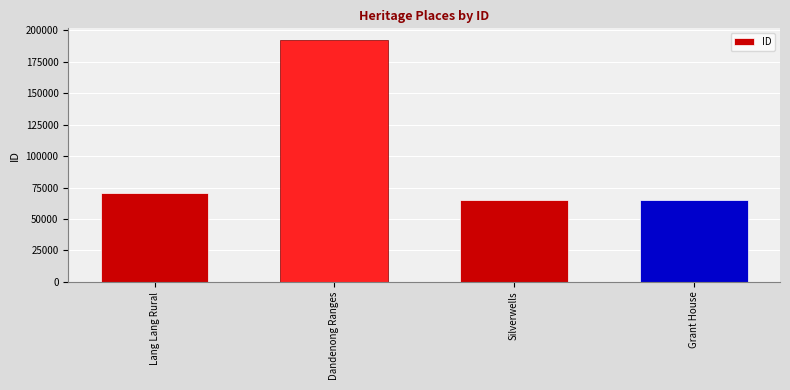

What is the change in value from Dandenong Ranges to Grant House?

-126587